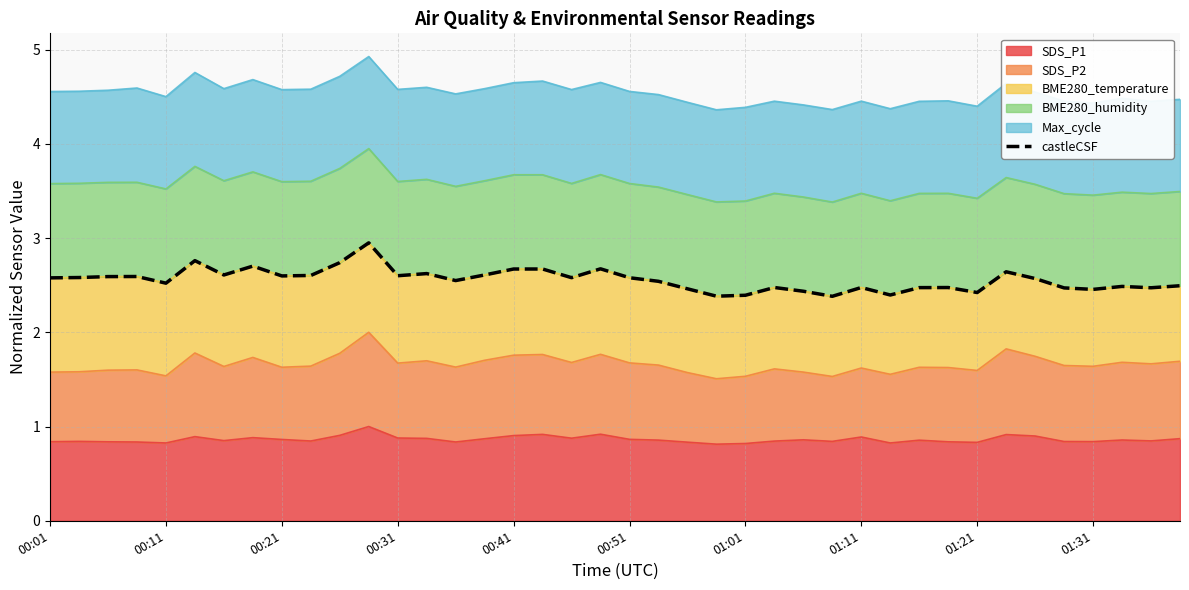

What is the maximum value for SDS_P1?

1.0